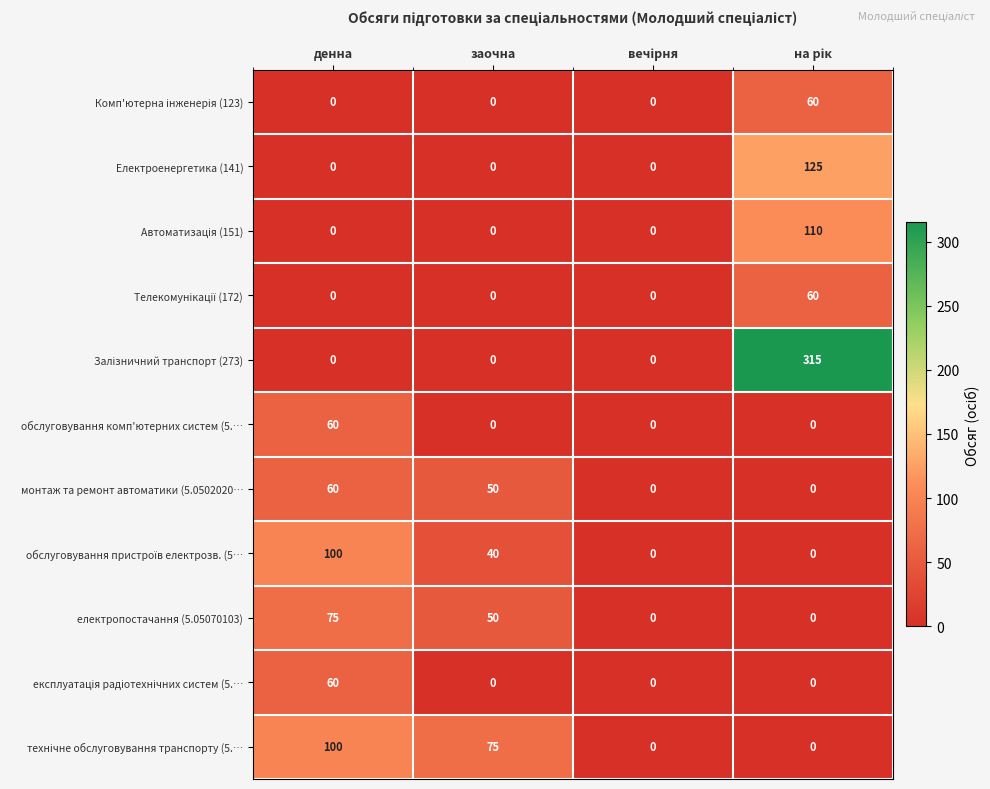

How many distinct data groups are displayed?

11